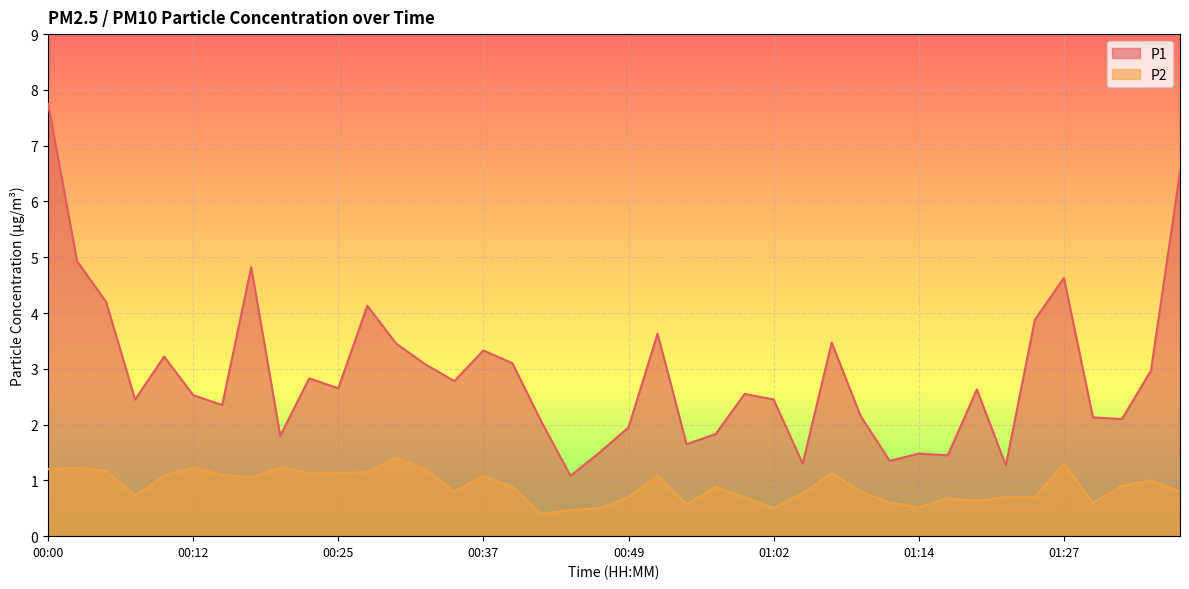

What is the value of the P1 point at the 17th from the left?

3.1